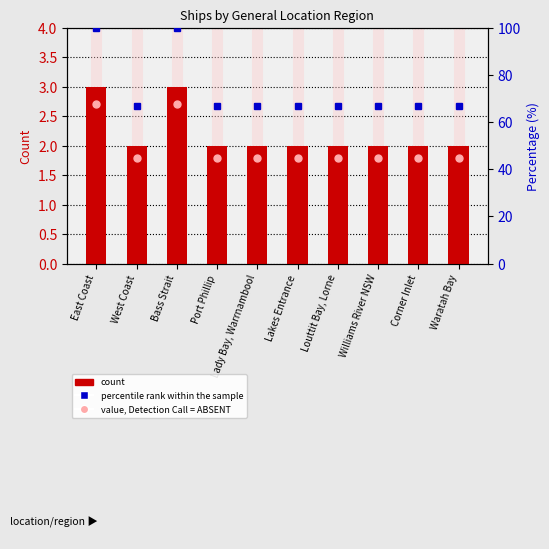

The value at Lakes Entrance is 2. True or false?

True